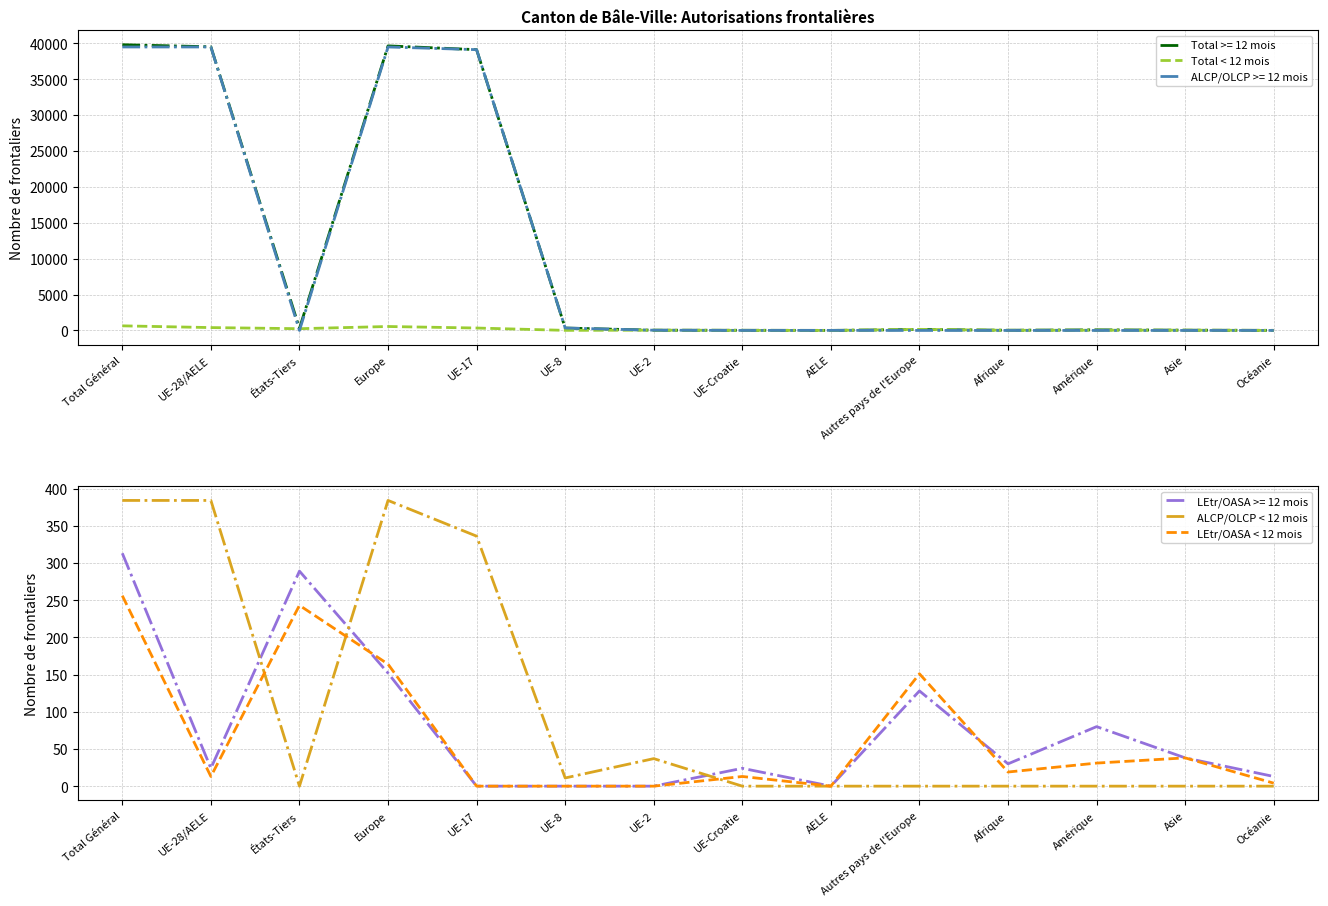

What is the label of the 9th point from the right?

UE-8